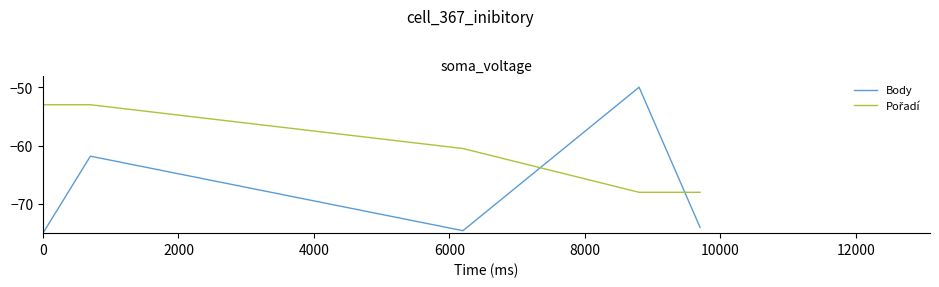

Which series has the widest spread of values?

Body